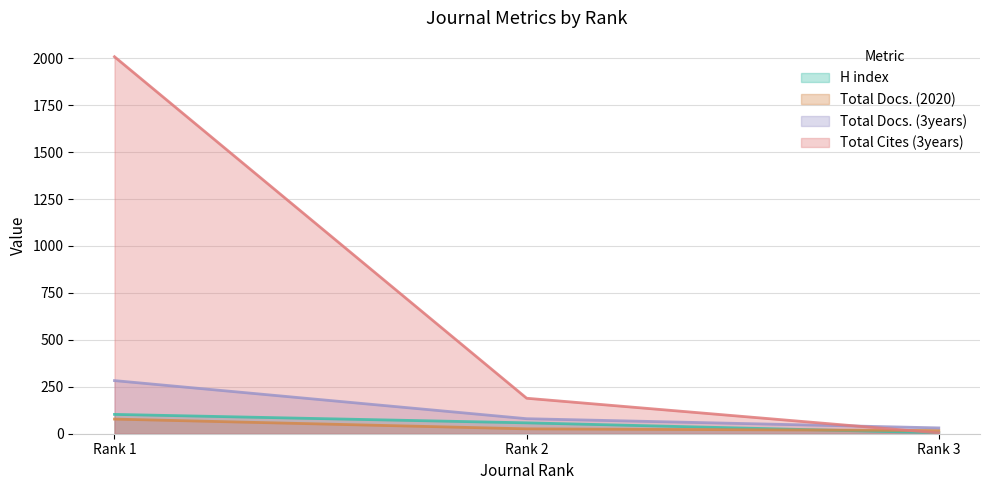

At which label does H index reach its peak?

Rank 1